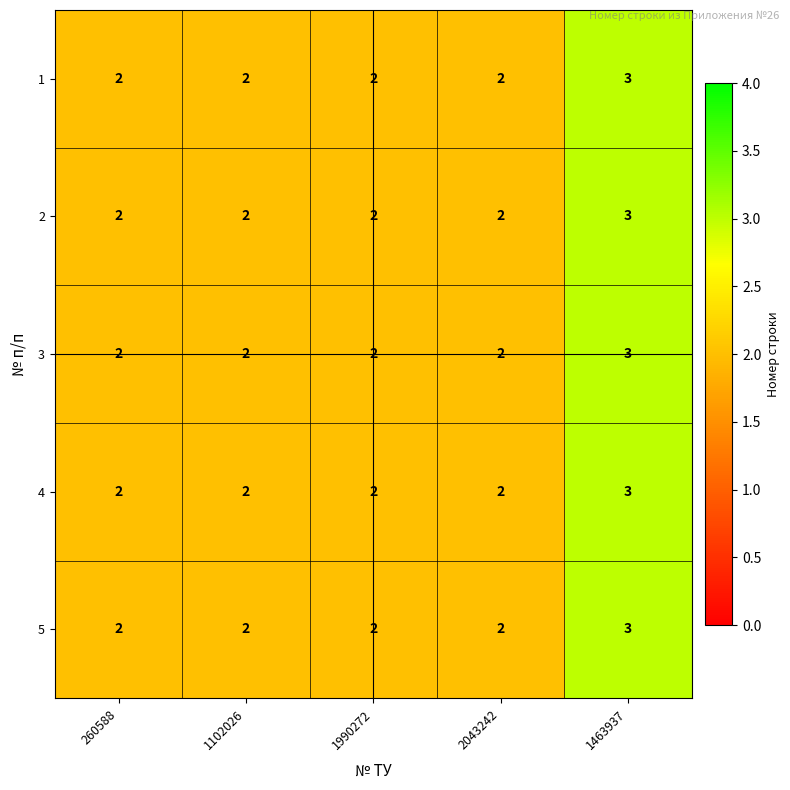

At which category does the chart reach its peak across all series?

1463937